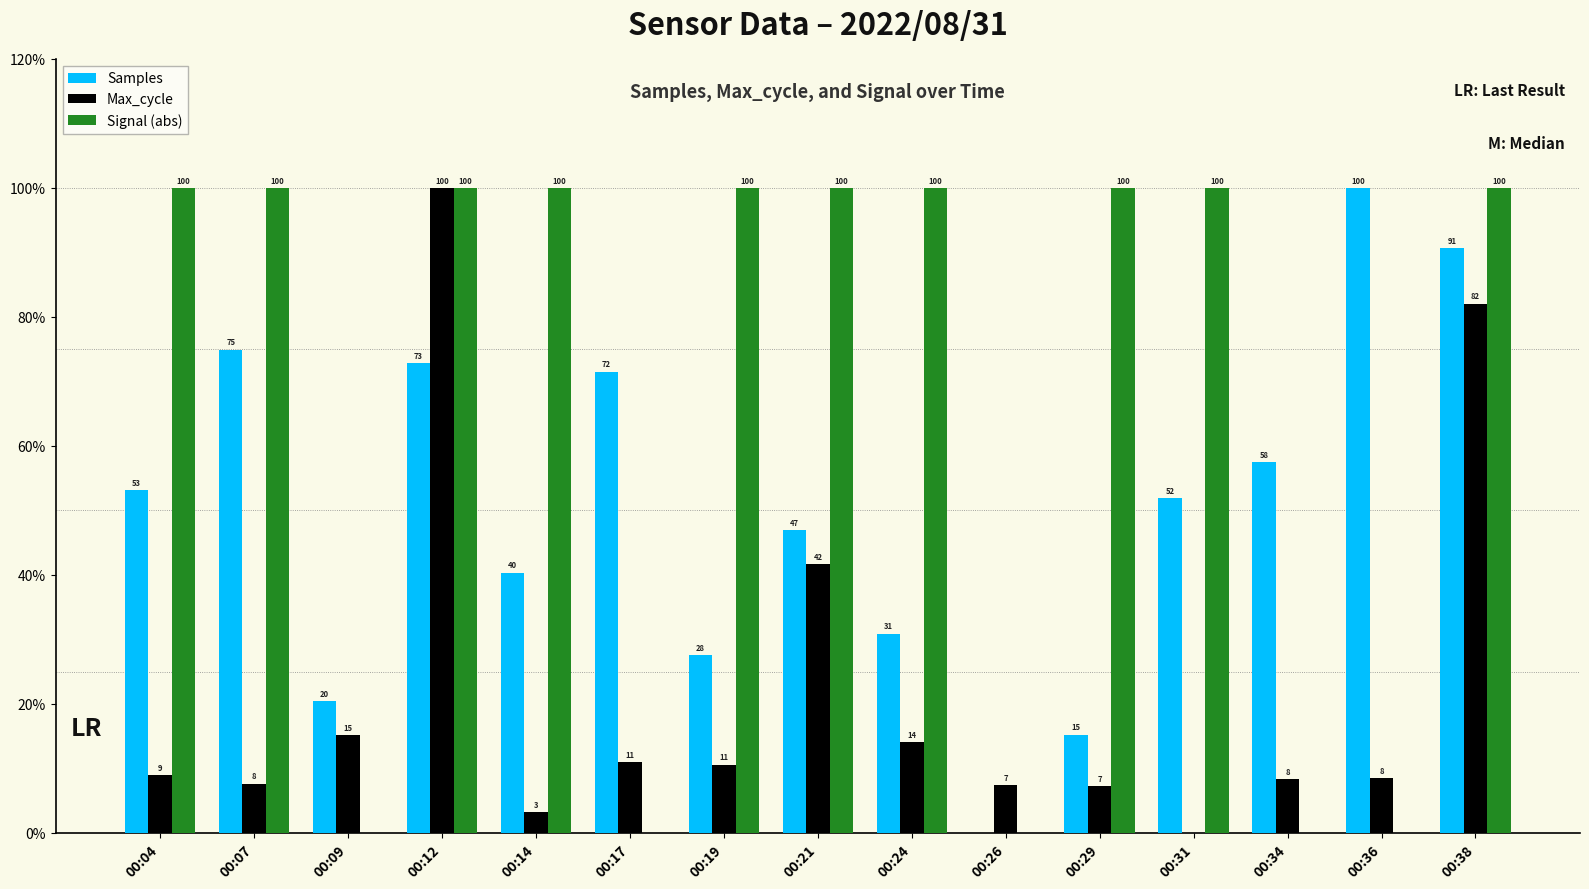

Which series has the largest total across all categories?

Signal (abs)